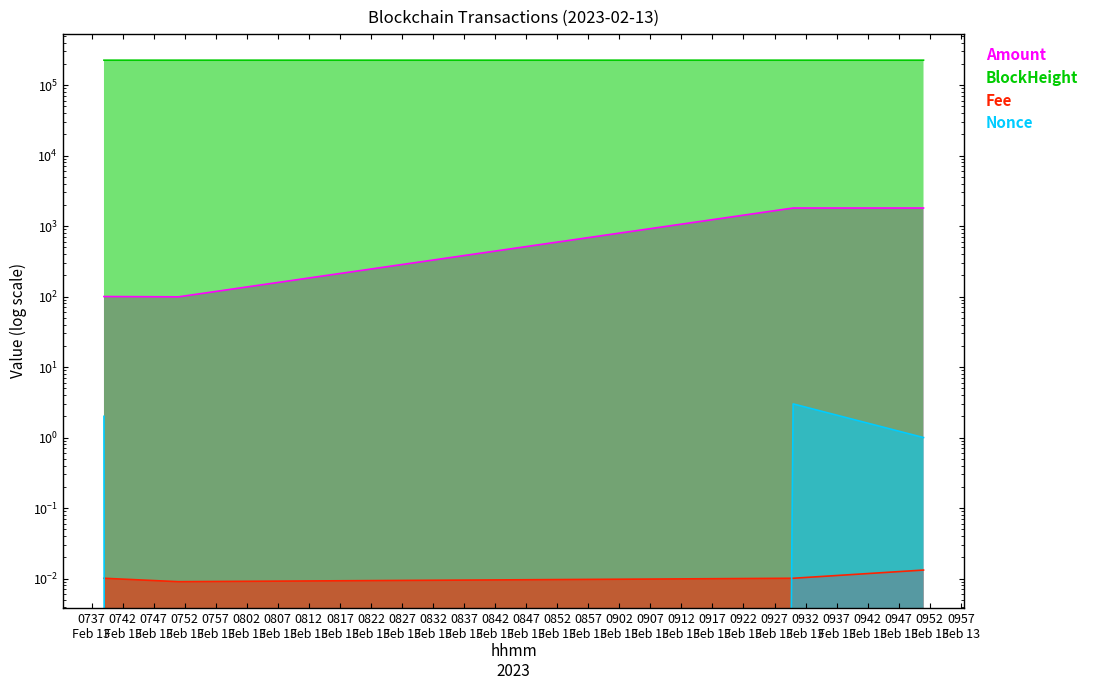

What is the spread (max minus min) of values at 2023-02-13 07:39:00?

224946.0